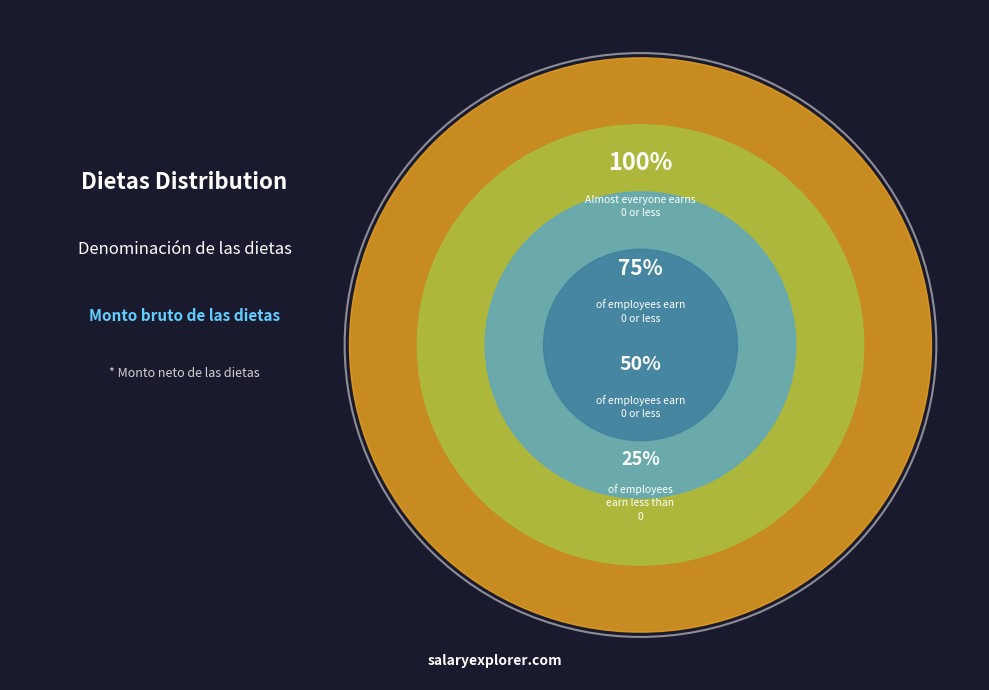

To the nearest percent, what percentage of the pie is 50%?

20%